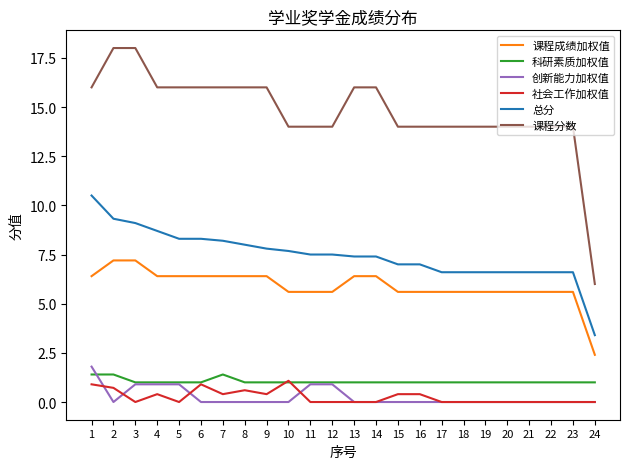

The 科研素质加权值 series shows 1.4 at 2. True or false?

True